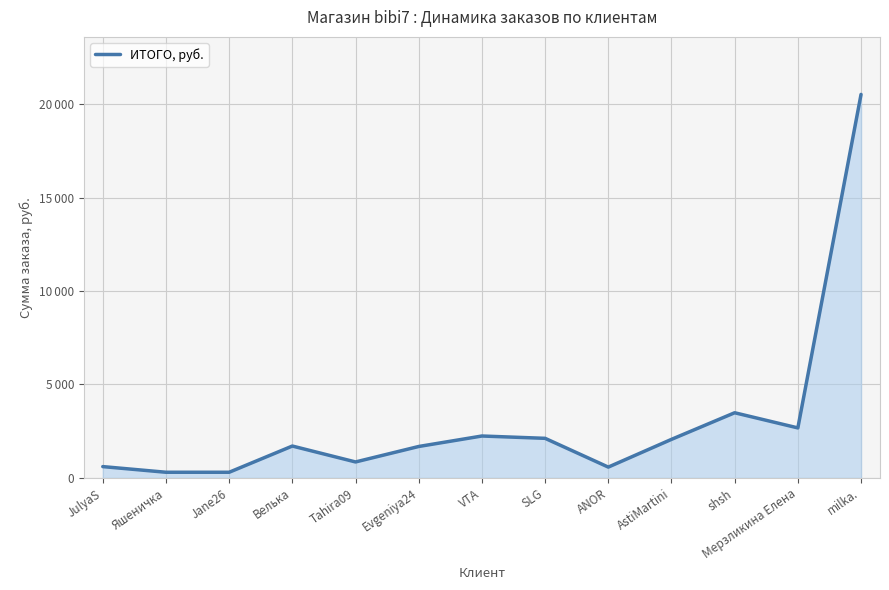

At which label is the value closest to 10414?

shsh